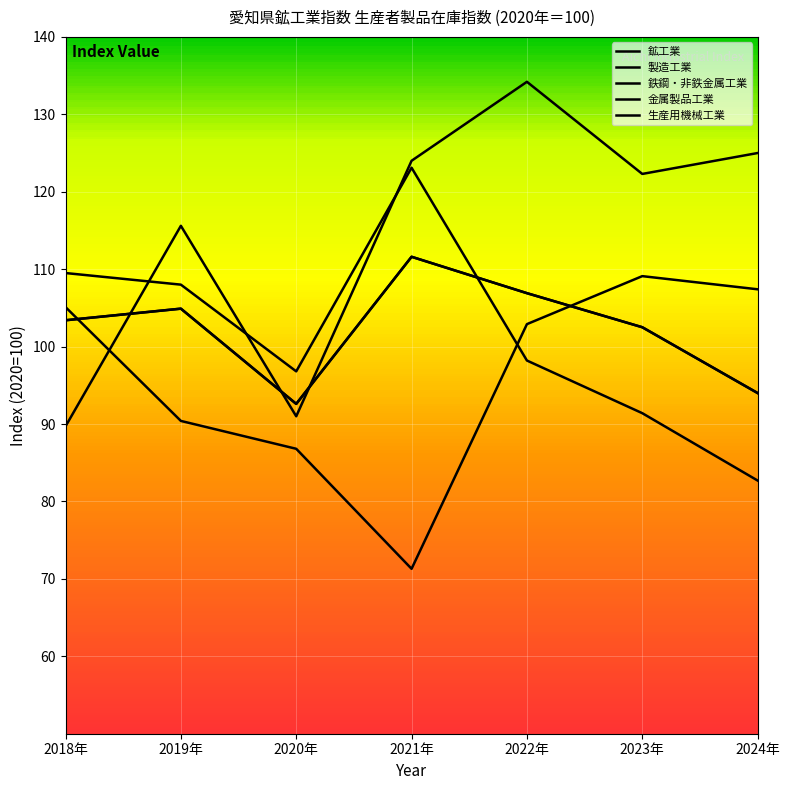

Which series has the largest total across all categories?

生産用機械工業